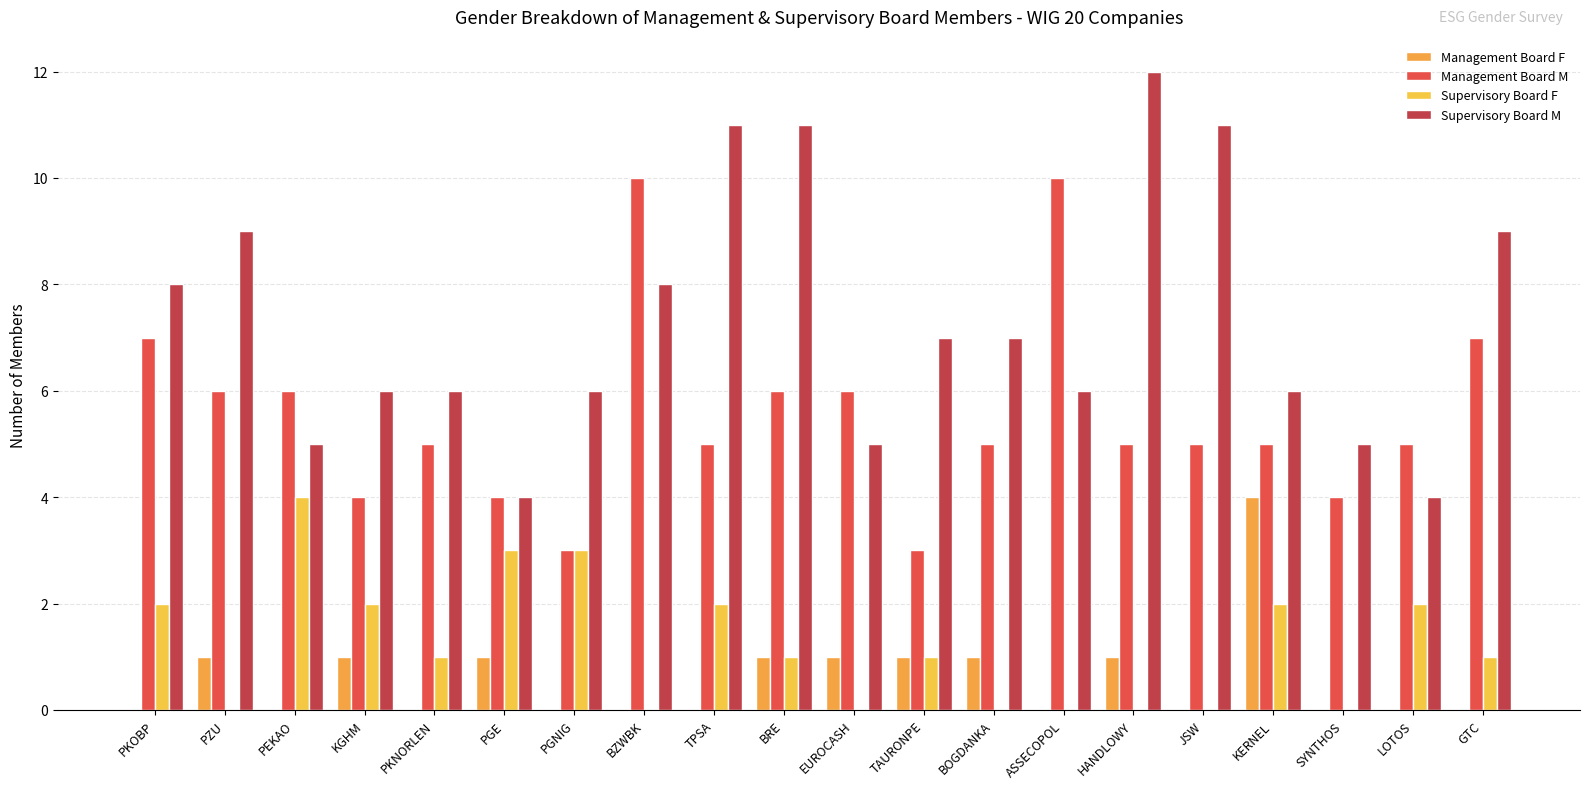

True or false: Supervisory Board F has a value of 2 at KGHM.

True